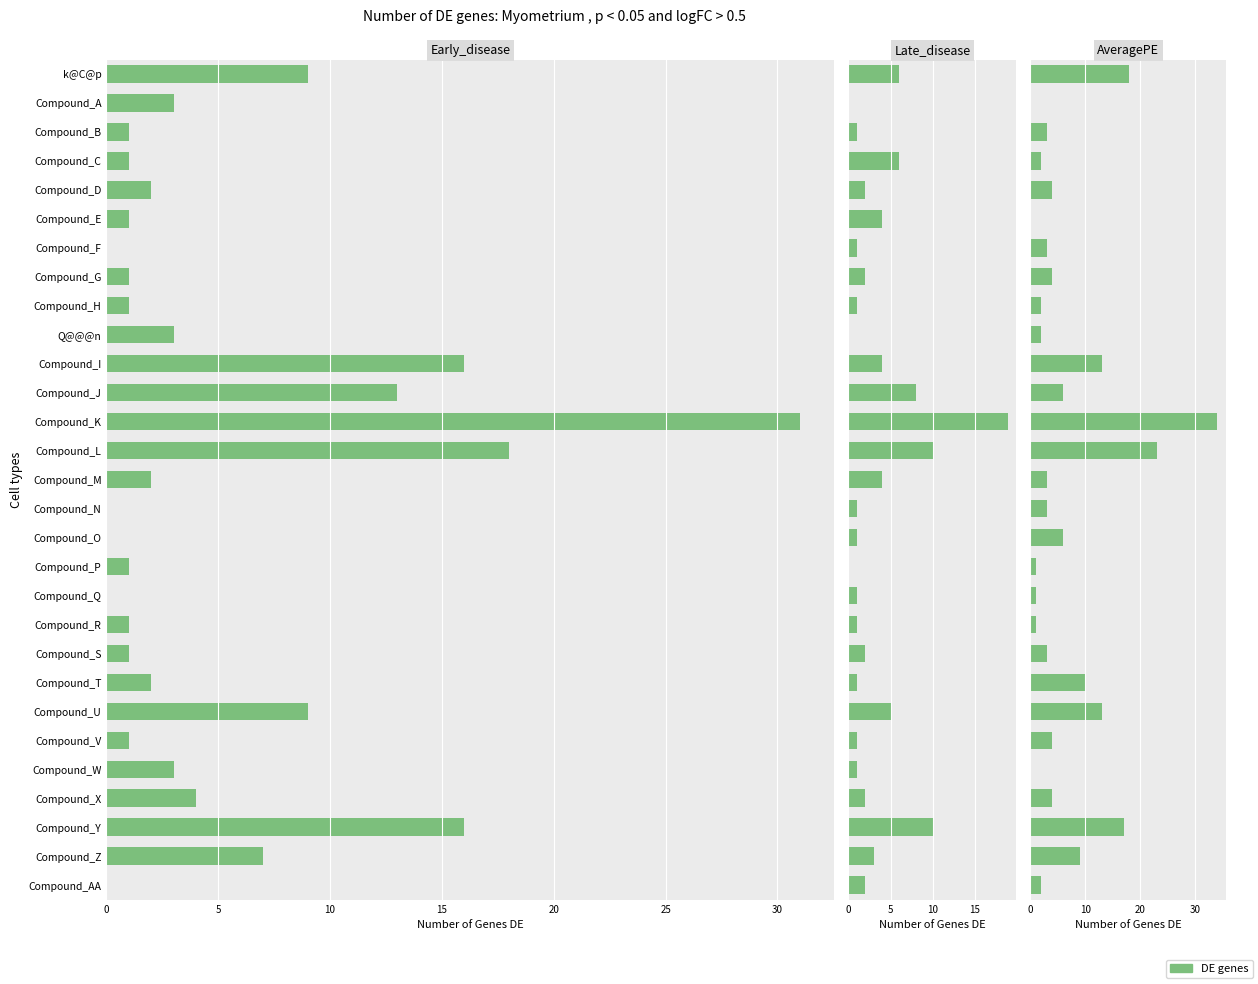

Reading right to left, transcribe all the data shown in this chart.

Early_disease: 0	7	16	4	3	1	9	2	1	1	0	1	0	0	2	18	31	13	16	3	1	1	0	1	2	1	1	3	9
Late_disease: 2	3	10	2	1	1	5	1	2	1	1	0	1	1	4	10	19	8	4	0	1	2	1	4	2	6	1	0	6
AveragePE: 2	9	17	4	0	4	13	10	3	1	1	1	6	3	3	23	34	6	13	2	2	4	3	0	4	2	3	0	18